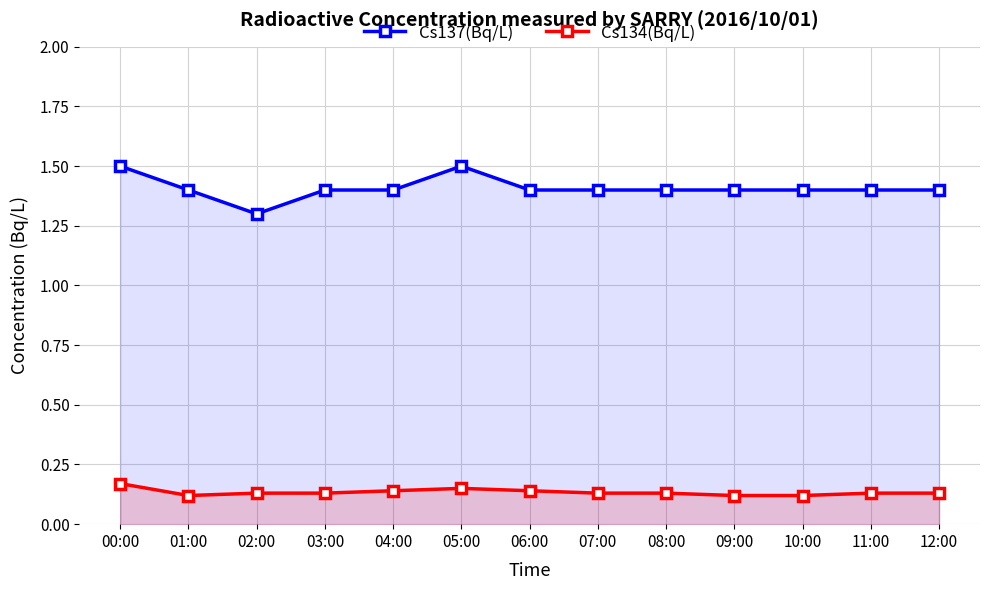

True or false: Cs137(Bq/L) has a value of 1.4 at 07:00.

True